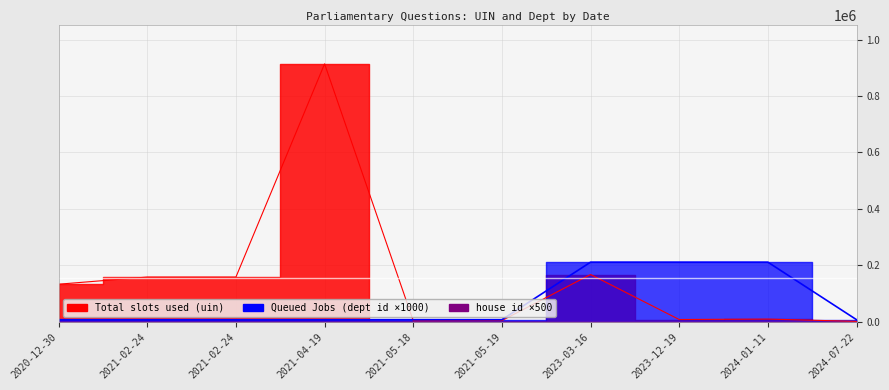

Where is the first local maximum for Total slots used (uin)?

2021-04-19